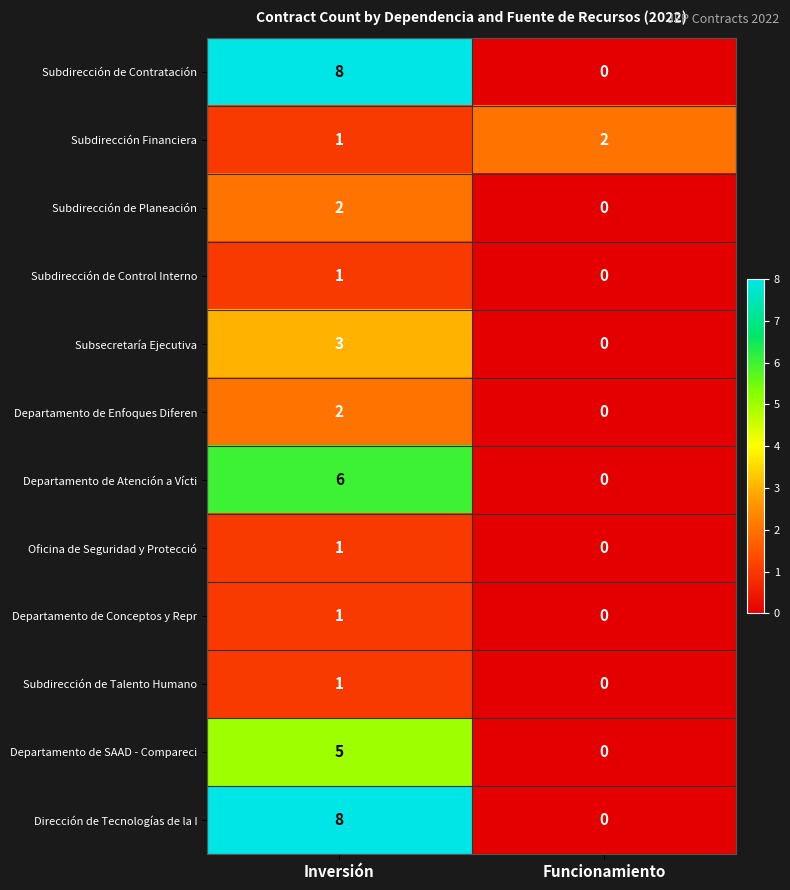

What is the maximum value shown in the chart?

8